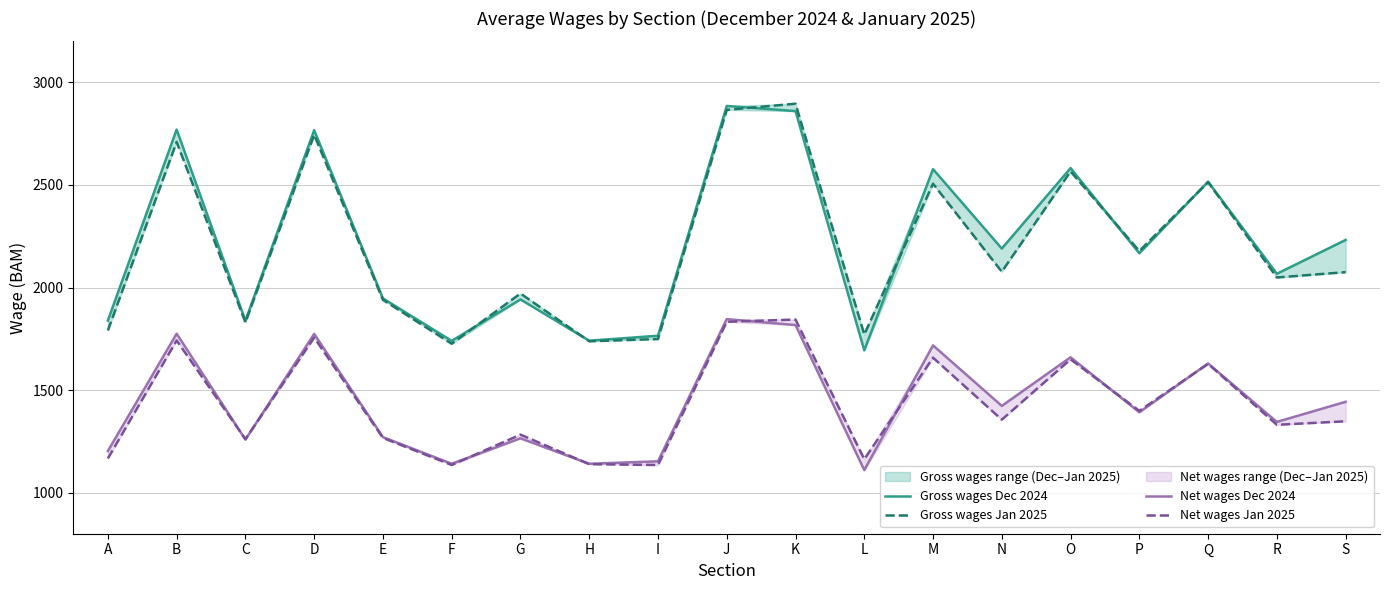

What are all the series names shown in the legend?

Gross wages Dec 2024, Gross wages Jan 2025, Net wages Dec 2024, Net wages Jan 2025